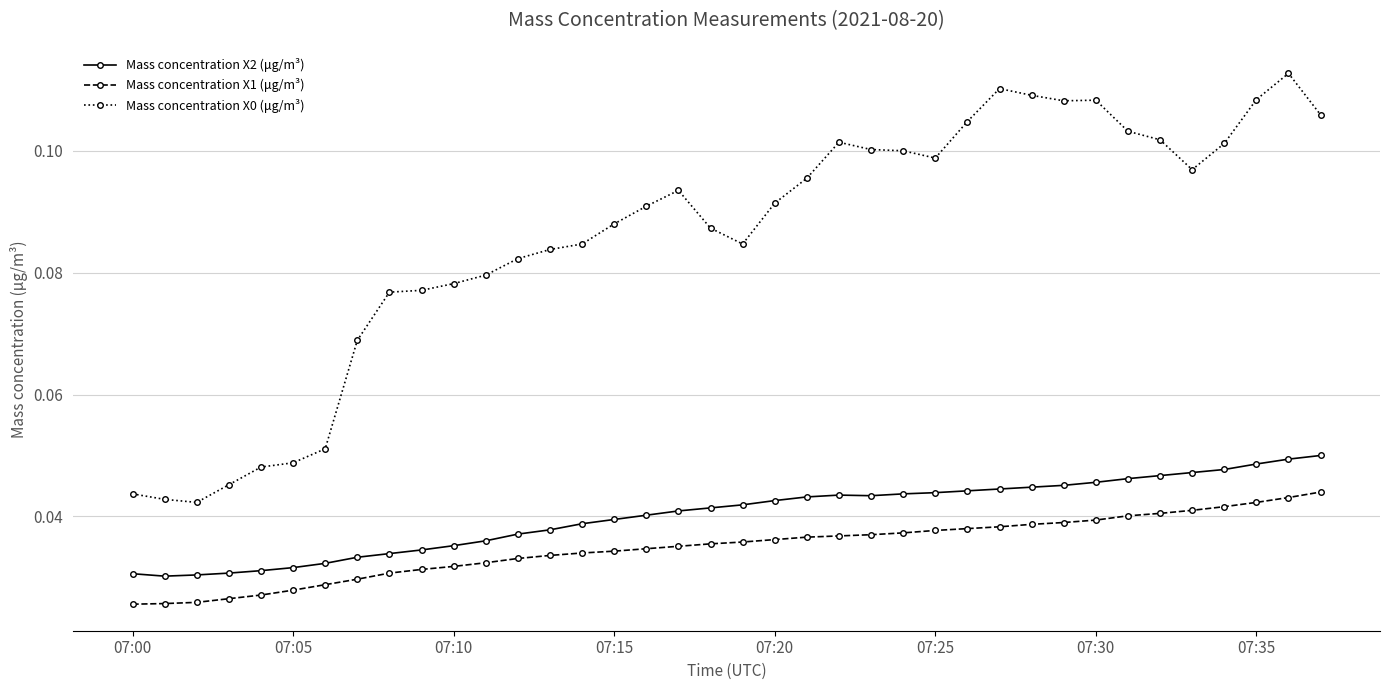

At how many categories does at least one series exceed 0?

38